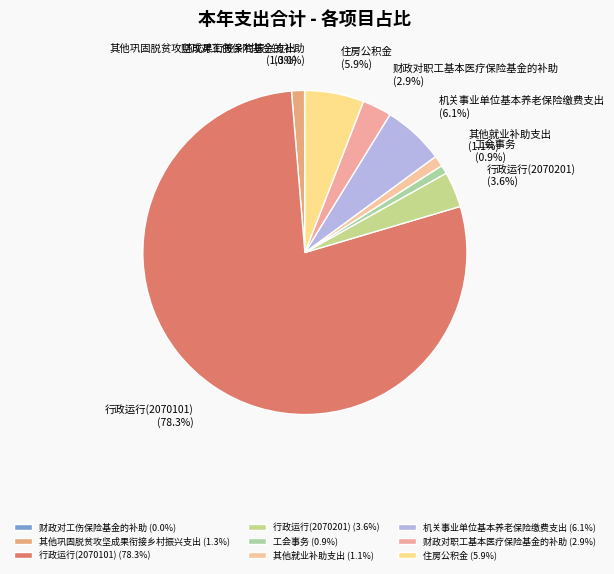

What is the largest slice in the pie chart?

行政运行(2070101)